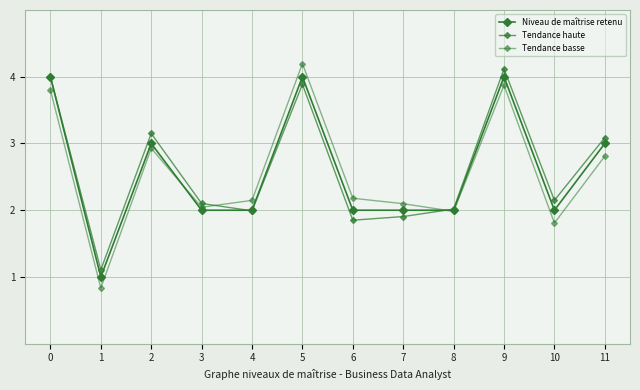

What is the value of the Niveau de maîtrise retenu point at the 1st from the left?

4.0